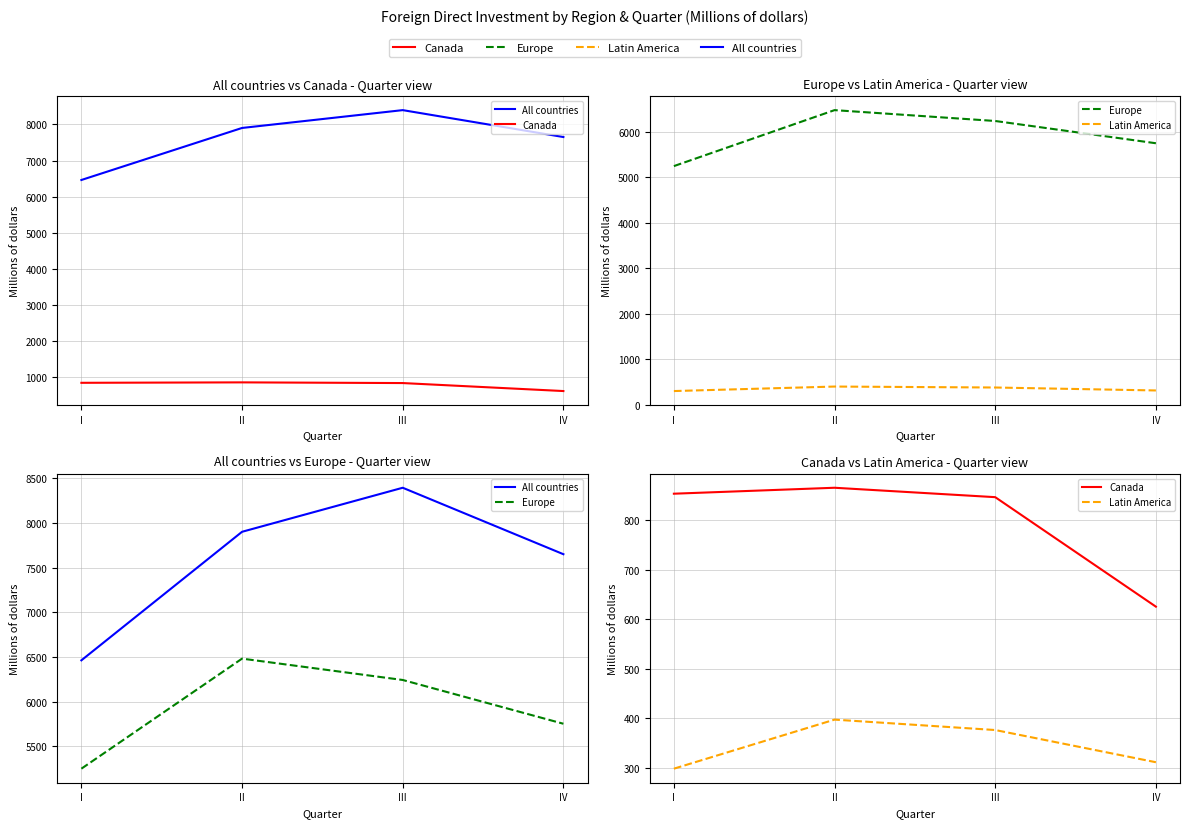

Reading left to right, extract all data points from this chart.

All countries: 6462	7901	8394	7650
Canada: 853	865	846	625
Europe: 5249	6481	6242	5752
Latin America: 298	397	376	311